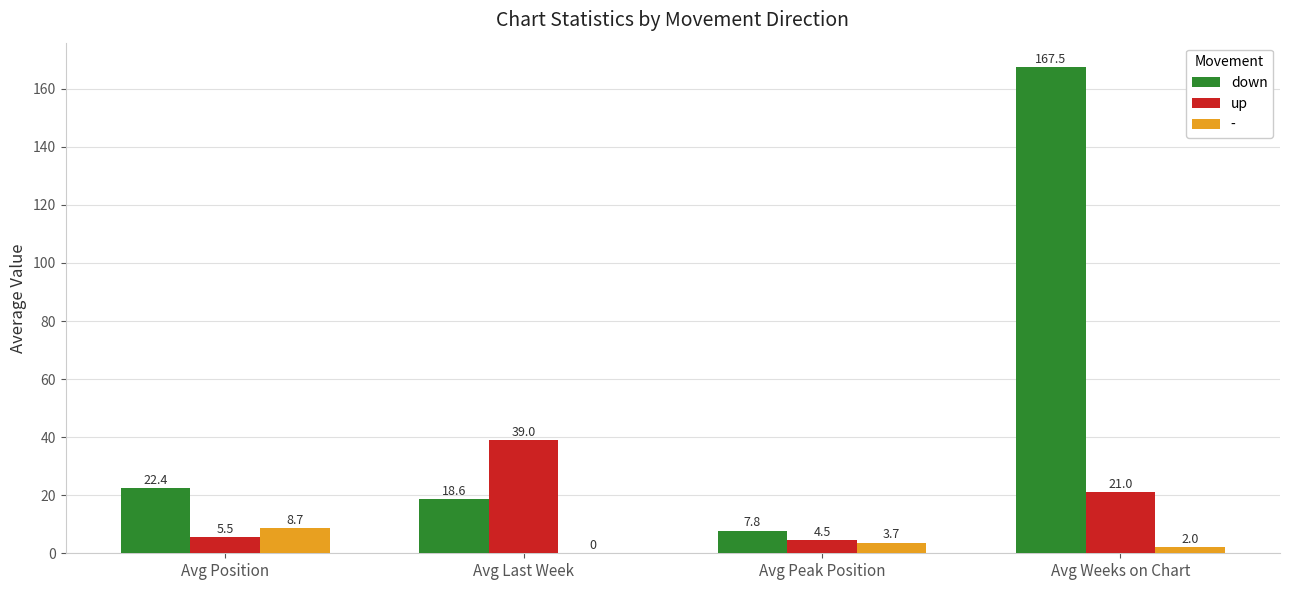

Which label corresponds to the largest value in the chart?

Avg Weeks on Chart